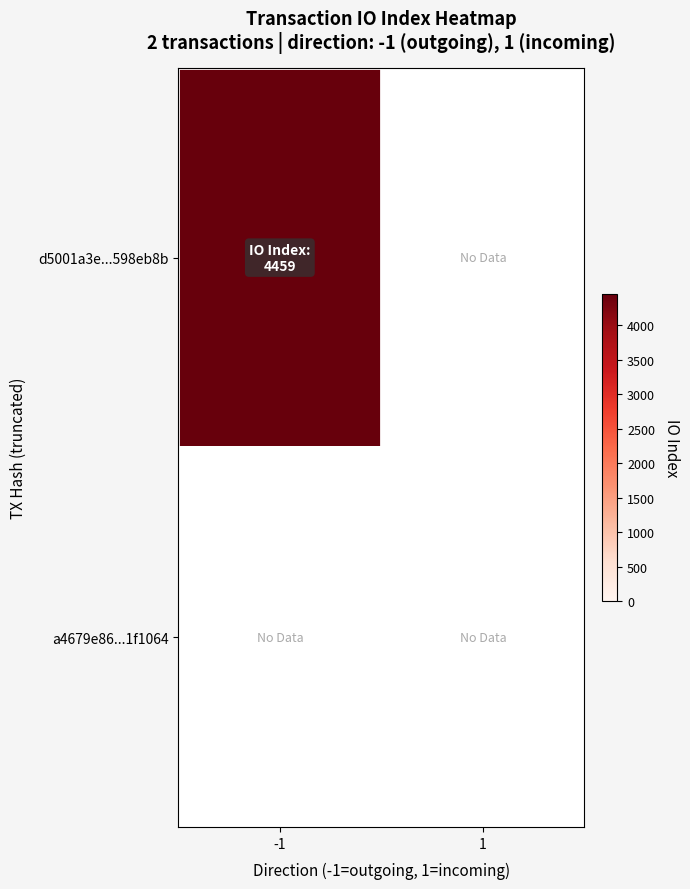

List the series in order of their overall mean, lowest first.

a4679e86626b305ffa4f87532bf5b61331f1064, d5001a3e987fcb68750e27144be82faa598eb8b